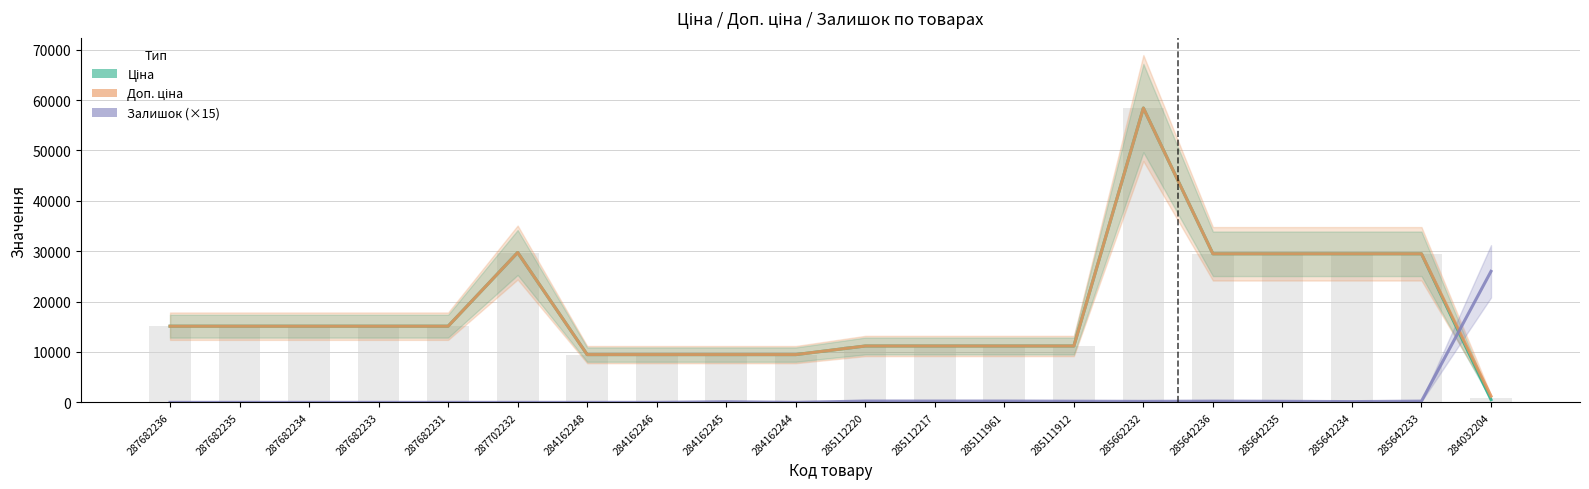

Which category has the highest value across all series?

285662232